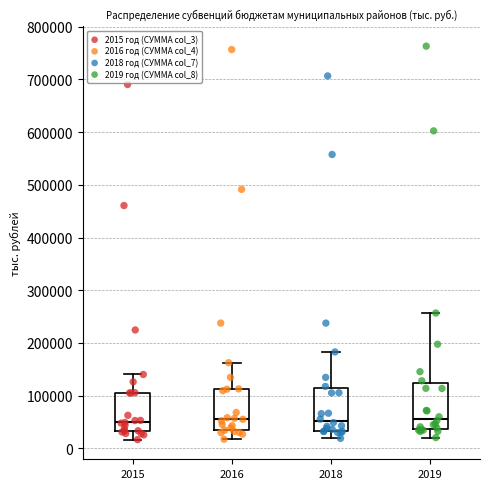

Where is the upper edge of the box at x = 2018 on the y-axis? The values are not printed on the chart, so give them approximately, as read against the axis.

110000